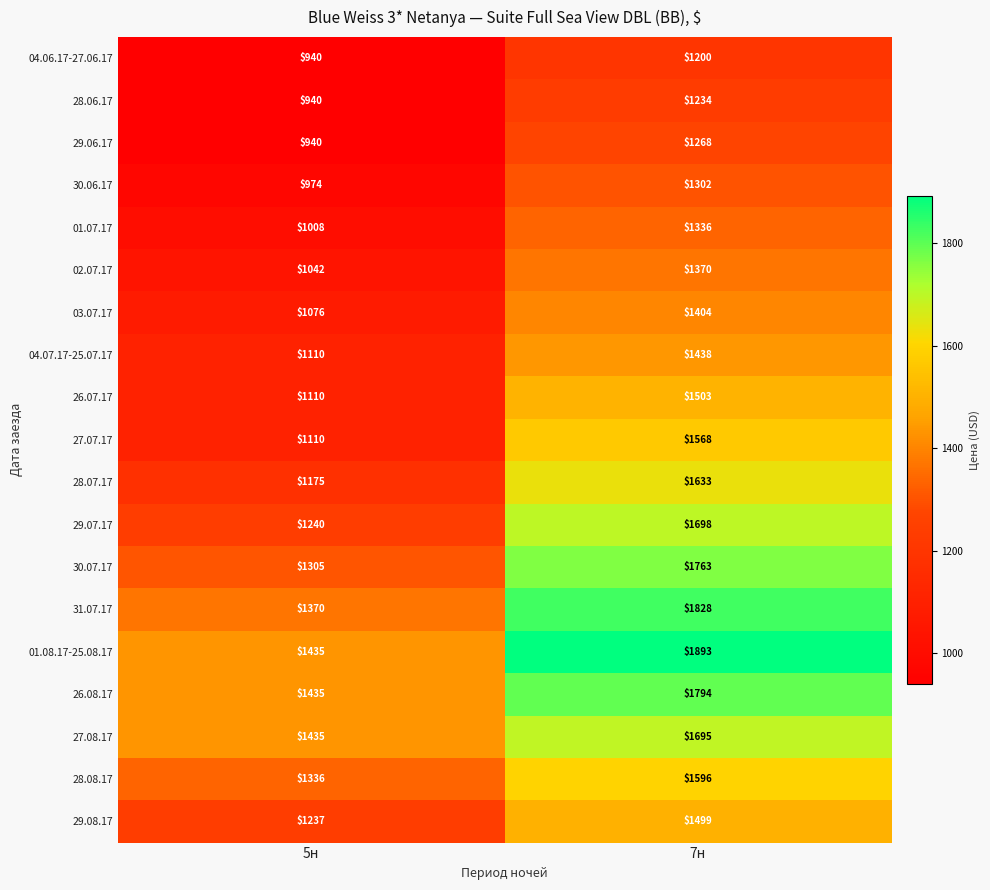

What is the total value across all series at 7н?

29022